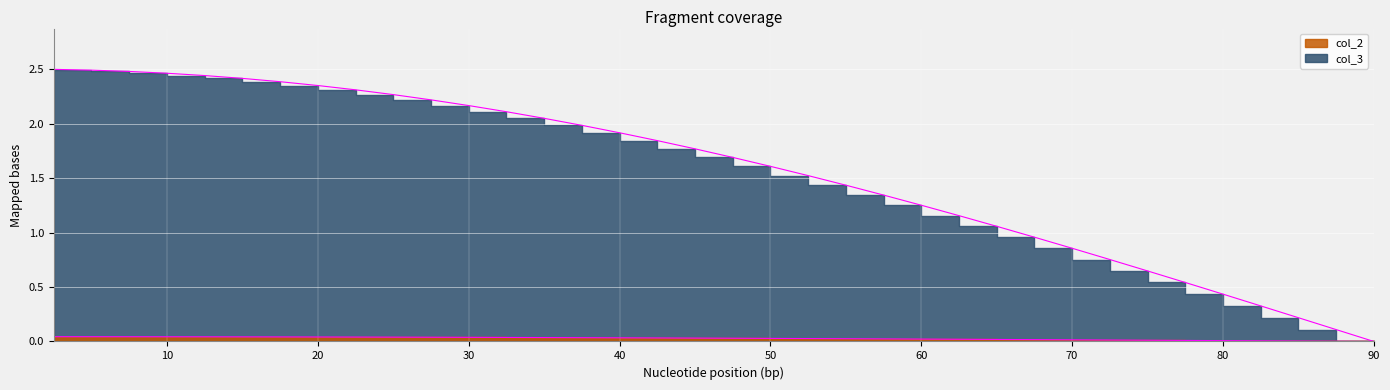

Reading left to right, extract all data points from this chart.

col_3: 2.5	2.5	2.5	2.5	2.4	2.4	2.4	2.3	2.3	2.3	2.2	2.2	2.1	2.0	2.0	1.9	1.8	1.8	1.7	1.6	1.5	1.4	1.3	1.3	1.2	1.1	1.0	0.9	0.8	0.6	0.5	0.4	0.3	0.2	0.1	0.0
col_2: 0.0	0.0	0.0	0.0	0.0	0.0	0.0	0.0	0.0	0.0	0.0	0.0	0.0	0.0	0.0	0.0	0.0	0.0	0.0	0.0	0.0	0.0	0.0	0.0	0.0	0.0	0.0	0.0	0.0	0.0	0.0	0.0	0.0	0.0	0.0	0.0